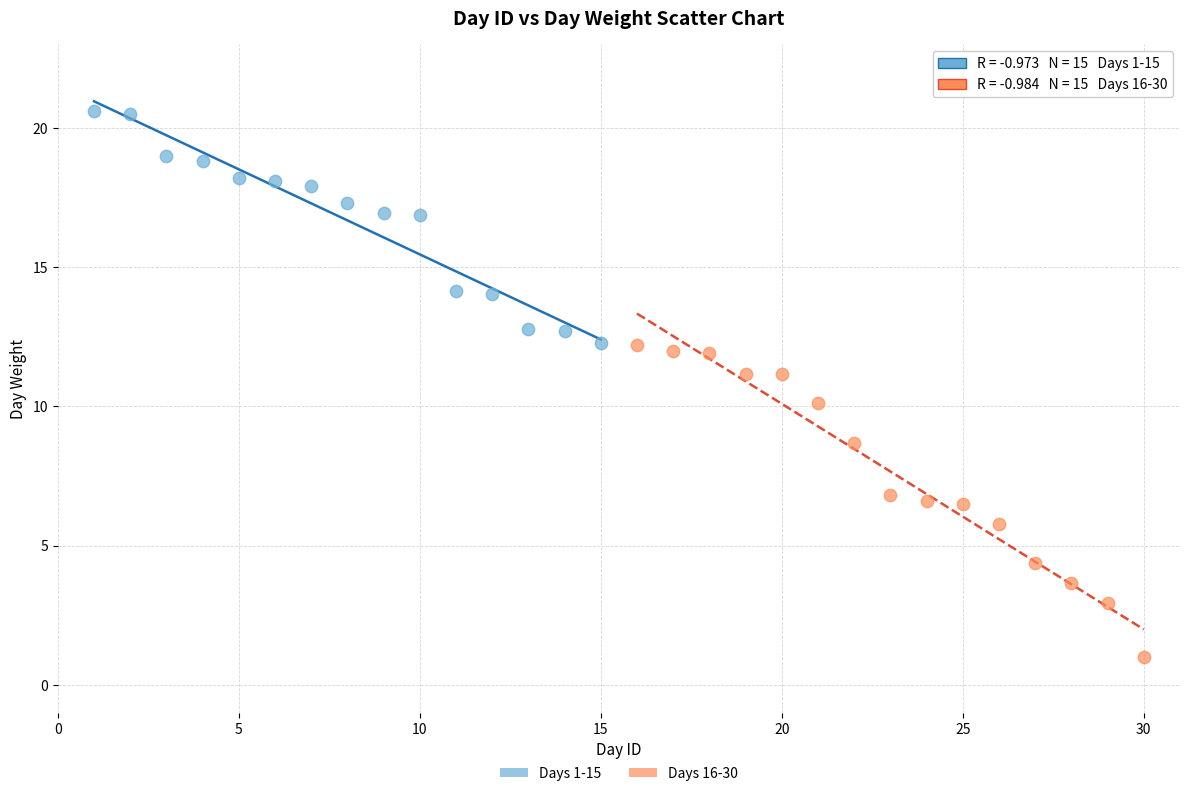

What are all the series names shown in the legend?

Days 1-15, Days 16-30